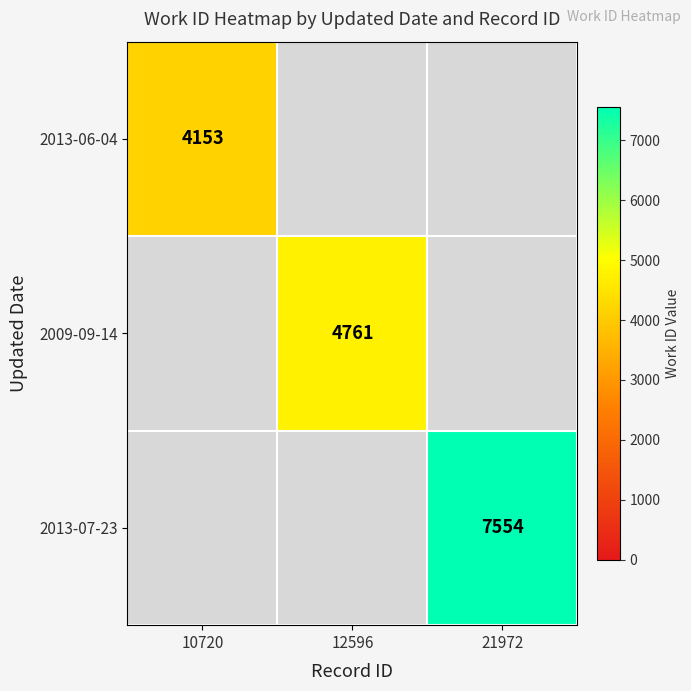

Which category has the lowest value in the 2013-06-04 series?

10720